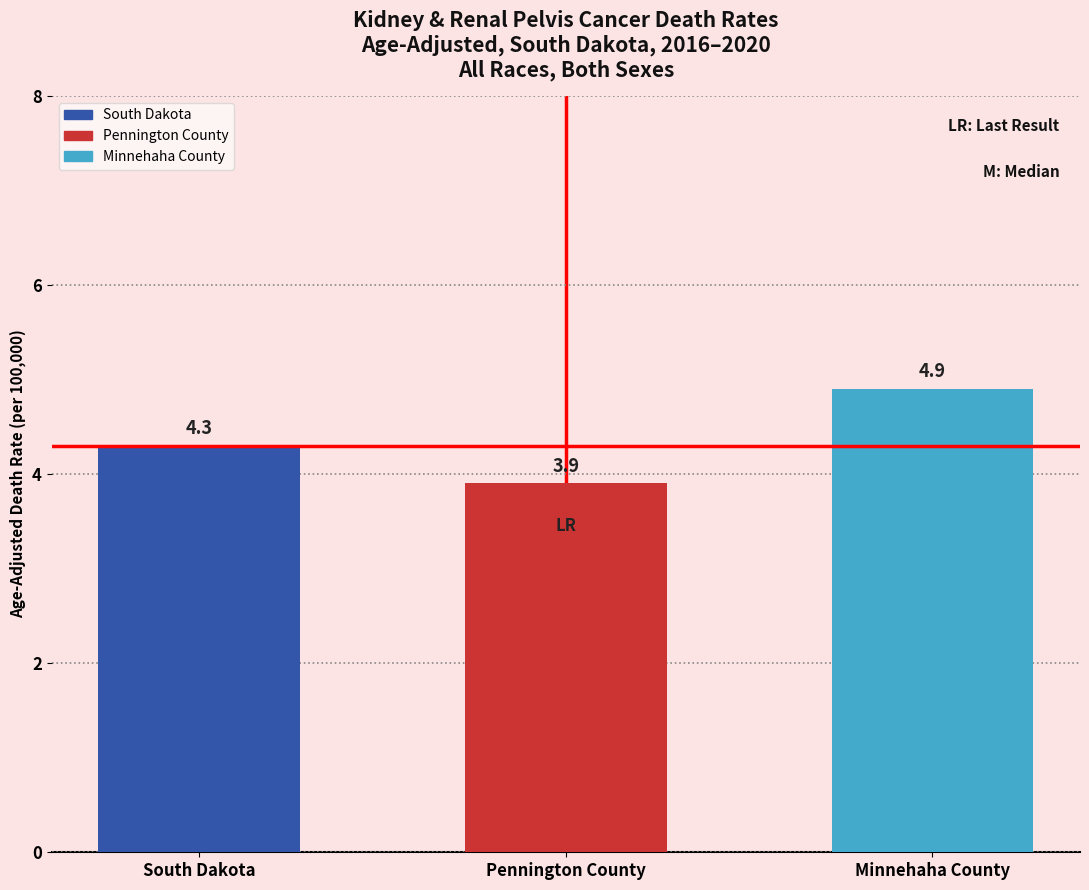

Reading left to right, list all the values displayed in this chart.

South Dakota=4.3	Pennington County=3.9	Minnehaha County=4.9